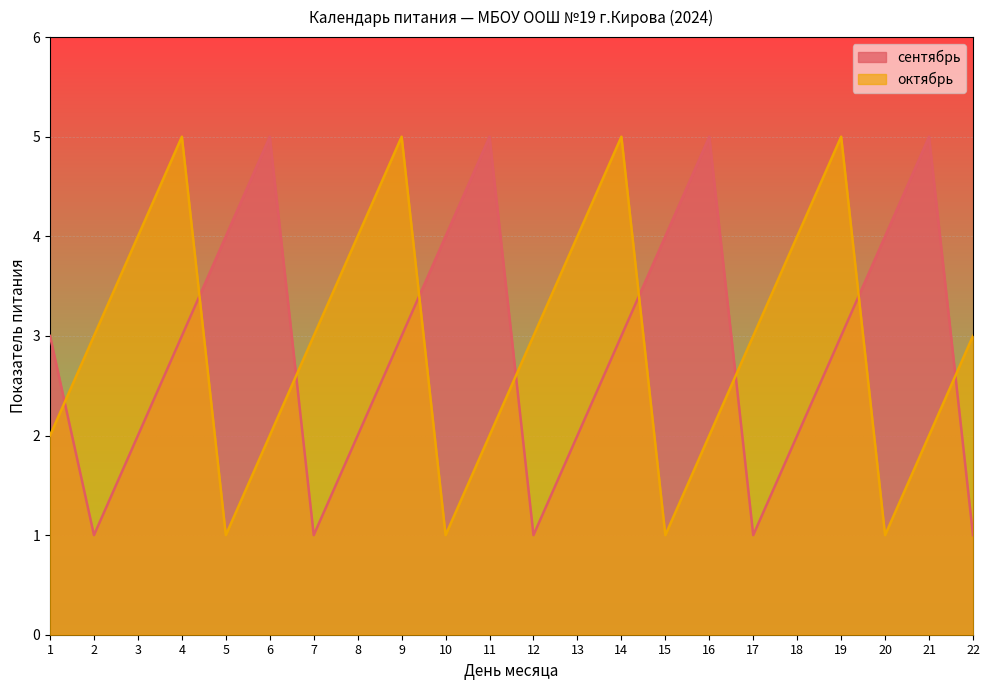

What is the average value of the октябрь series?

3